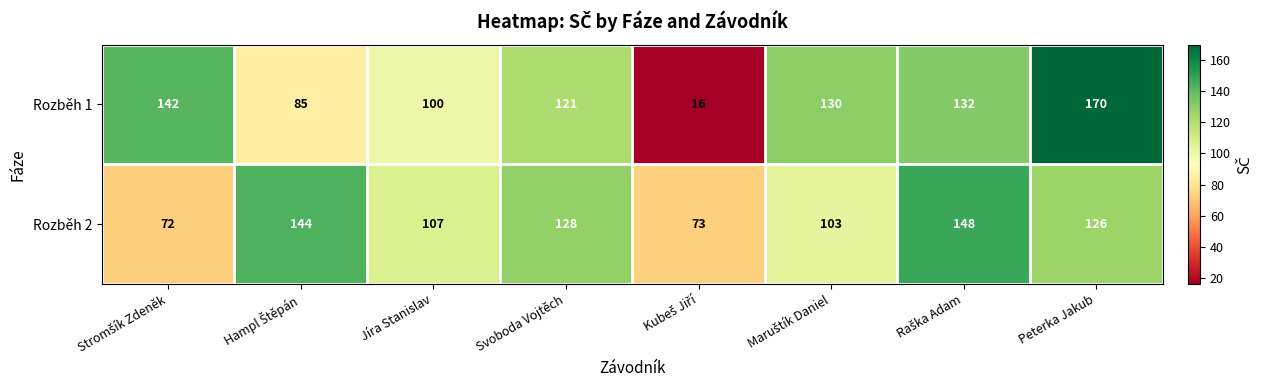

Reading left to right, extract all data points from this chart.

Rozběh 1: 142	85	100	121	16	130	132	170
Rozběh 2: 72	144	107	128	73	103	148	126